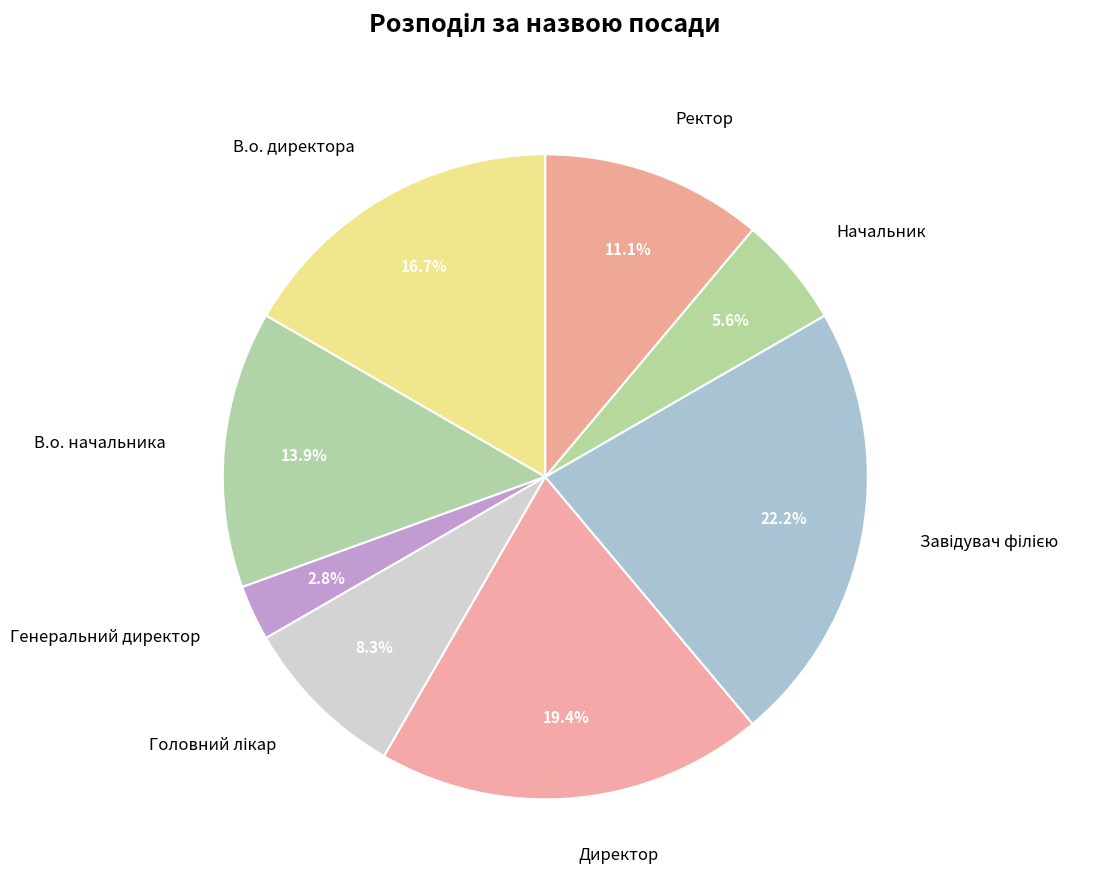

How much of the chart is everything except Начальник?

94.4%